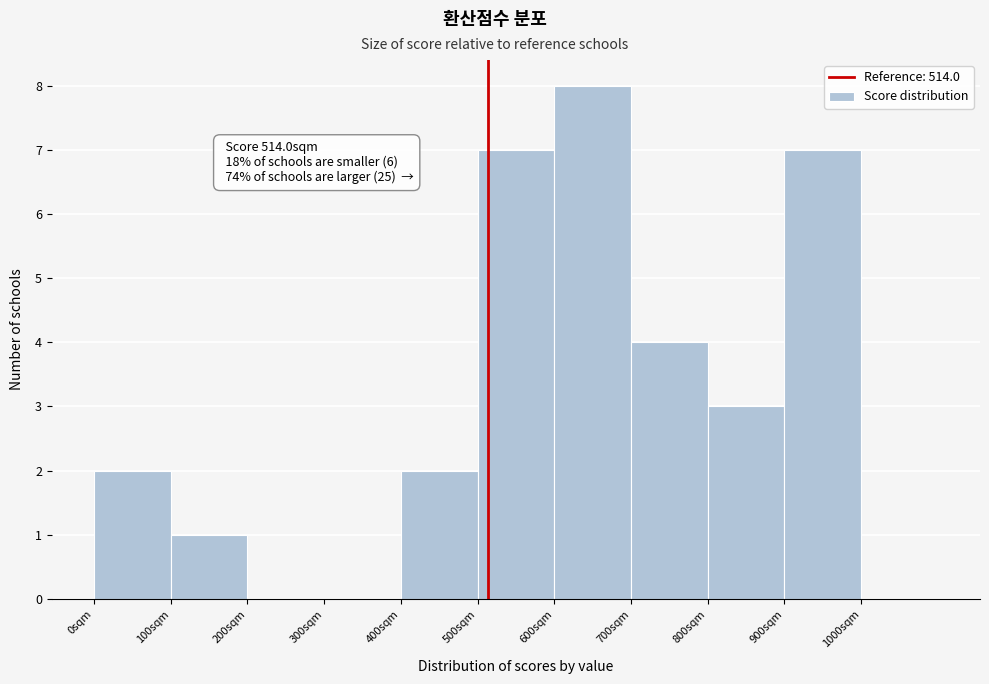

Which range on the x-axis has the tallest bar?

600 to 700